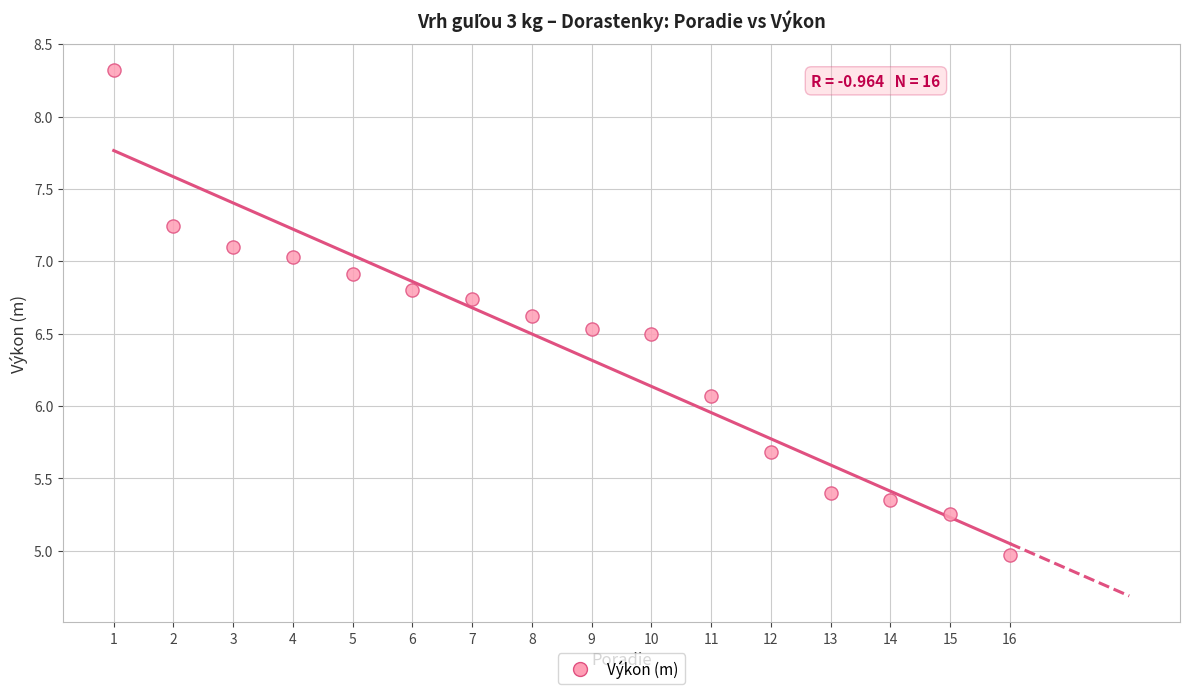

What Y value in the scatter plot is closest to 6?

6.1